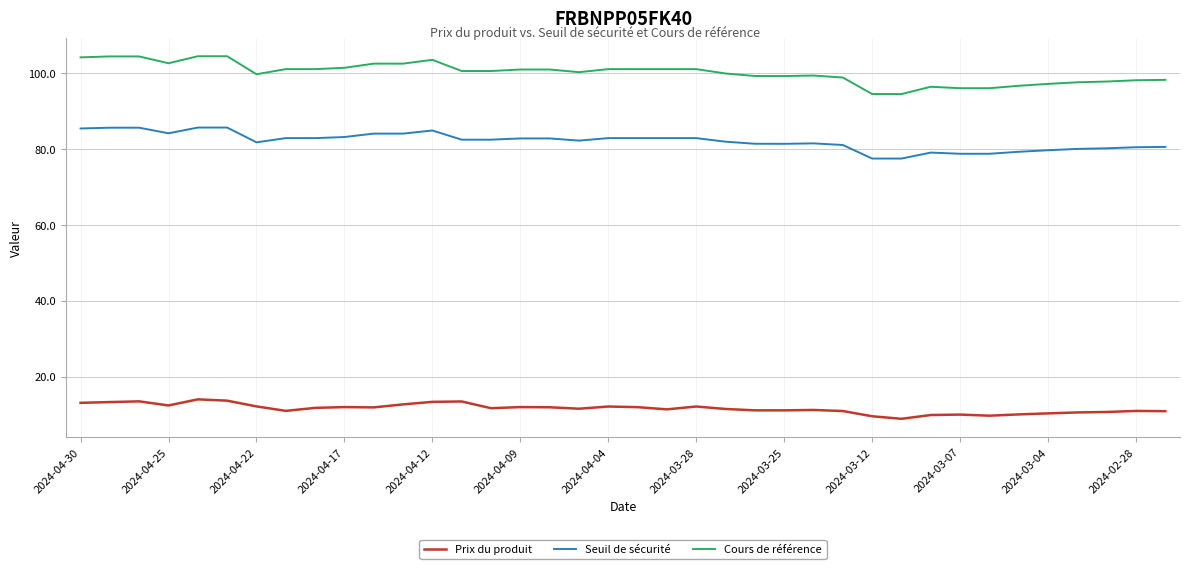

Which series has the largest total across all categories?

Cours de référence